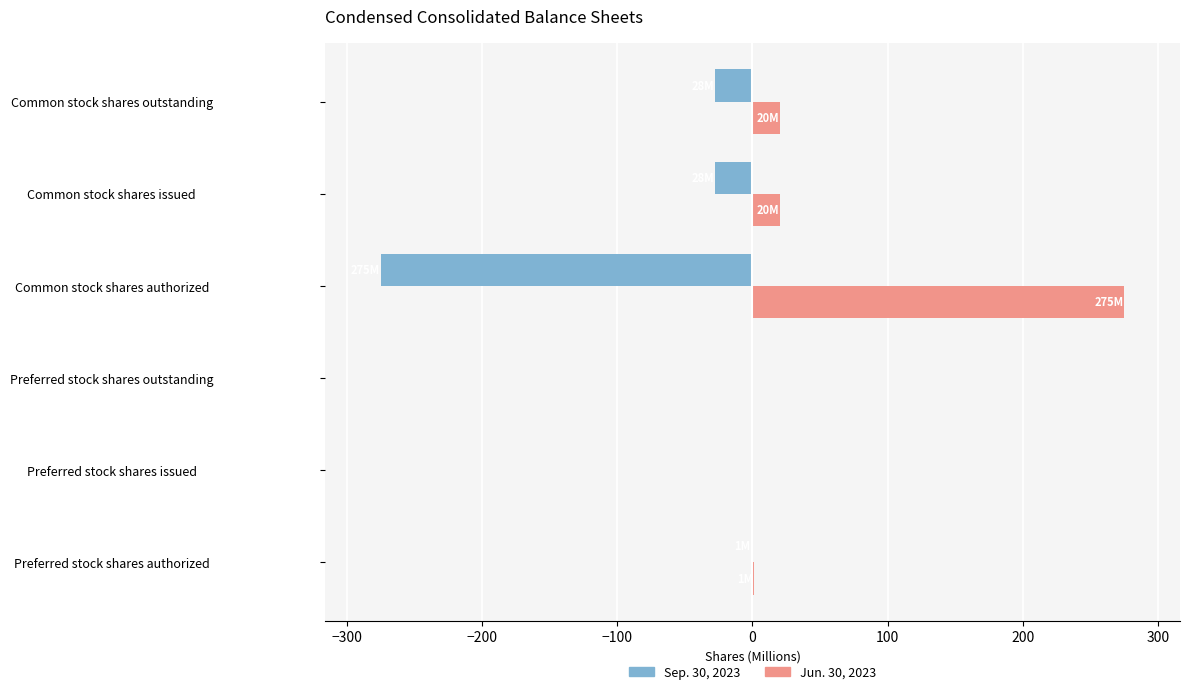

Which label corresponds to the largest value in the chart?

Common stock shares authorized